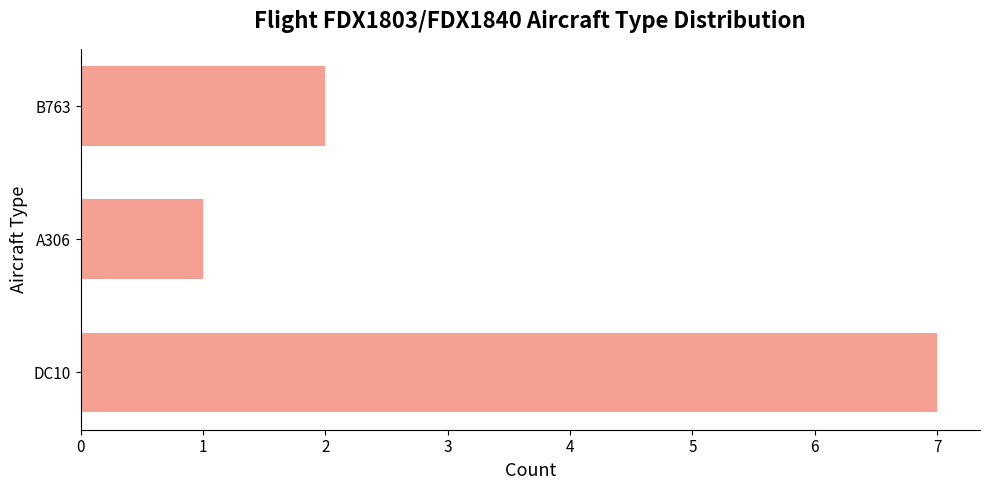

The chart shows a value of 1 at B763. True or false?

False